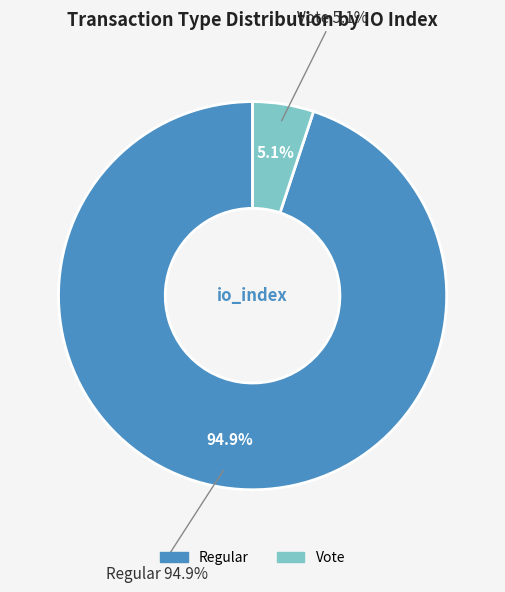

To the nearest percent, what portion does Regular represent?

95%